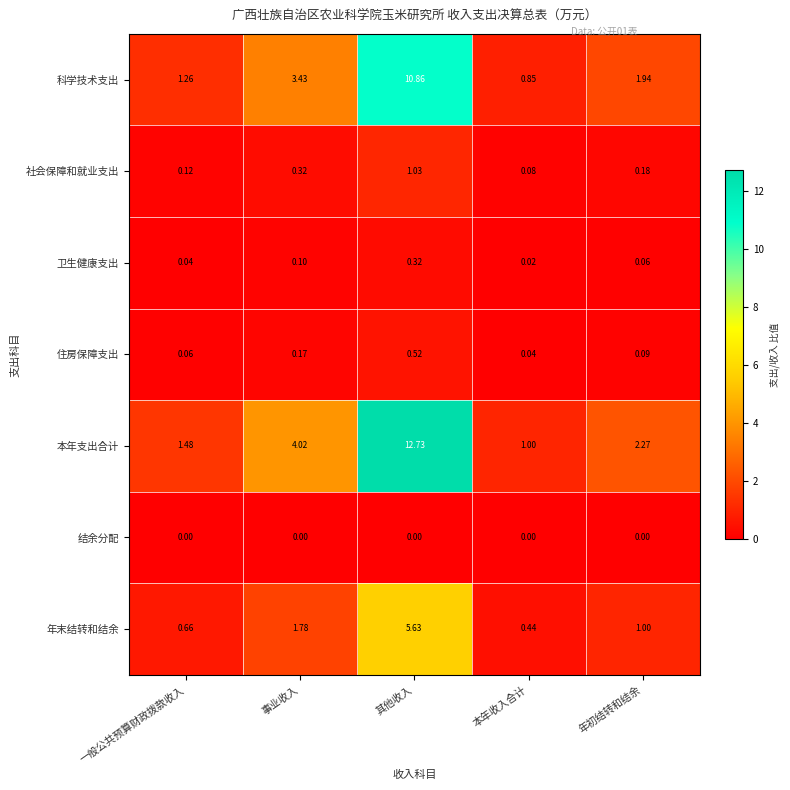

At which label does 年末结转和结余 first exceed 1?

事业收入